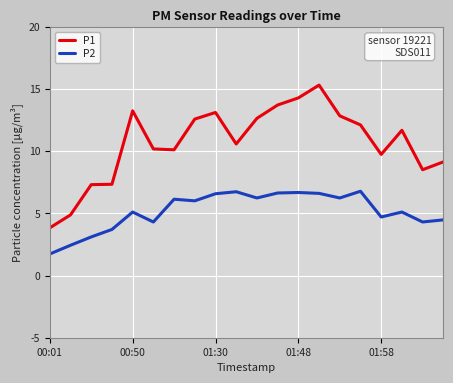

Which series has the largest total across all categories?

P1